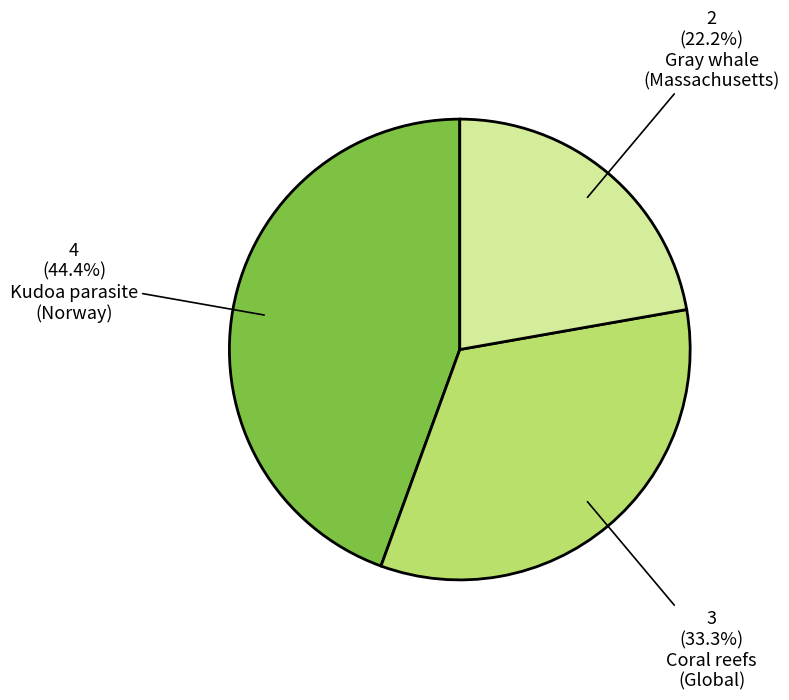

Does any single category account for the majority?

No